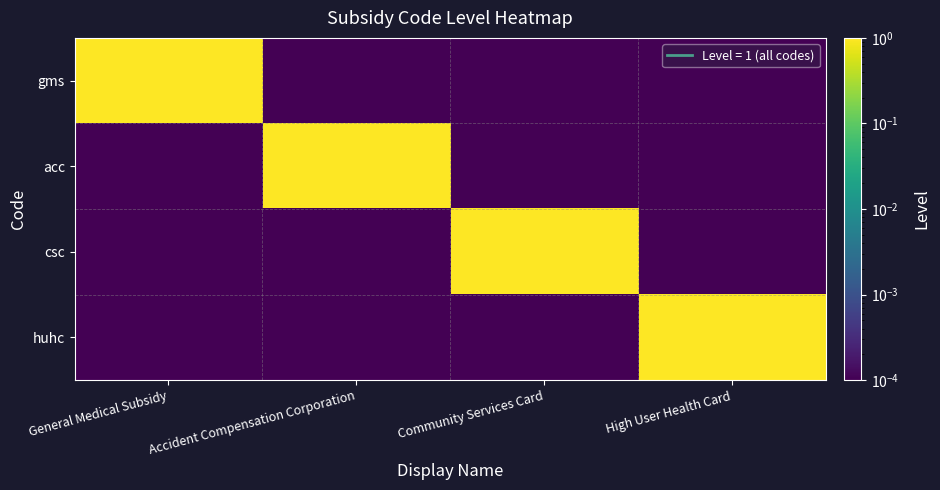

Which category has the highest value across all series?

General Medical Subsidy